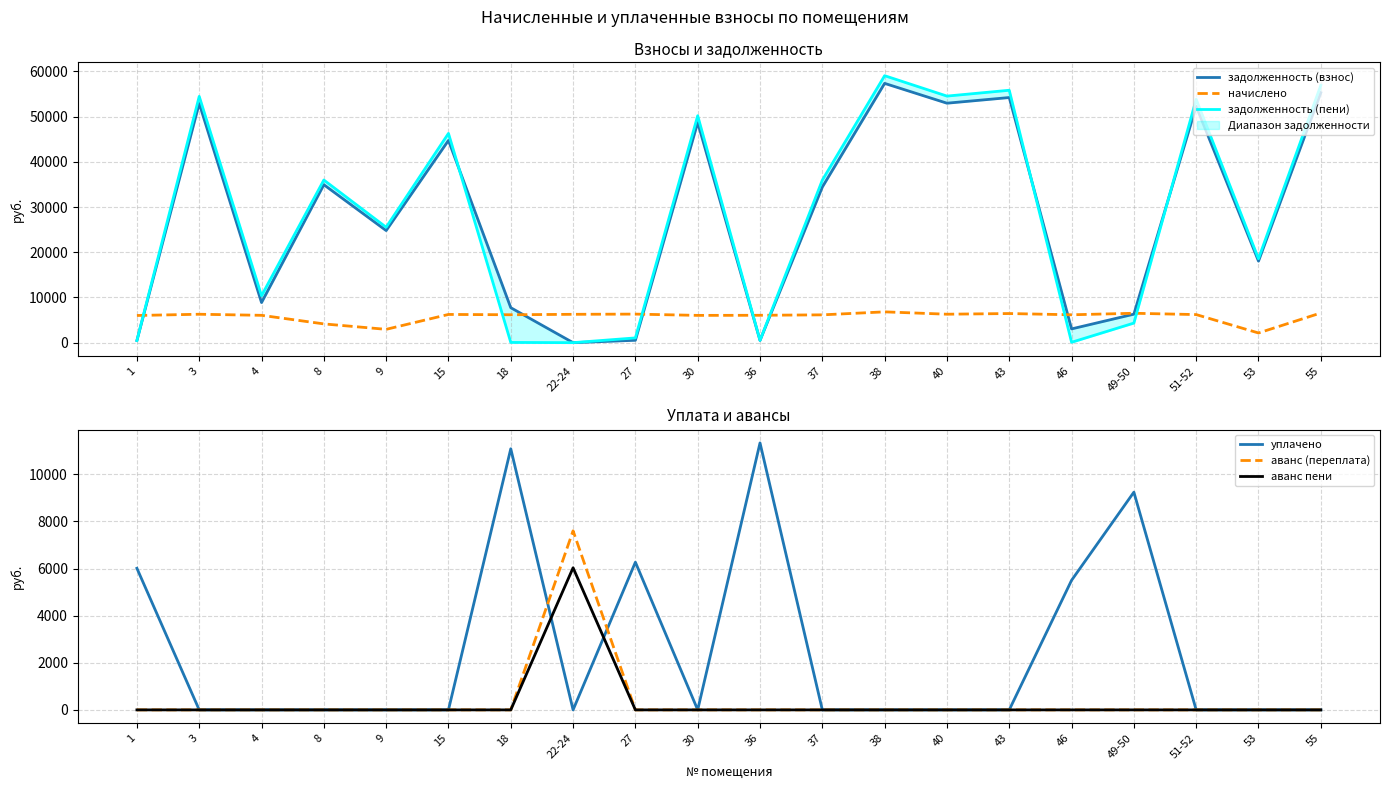

At which category does уплачено reach its first local valley?

22-24